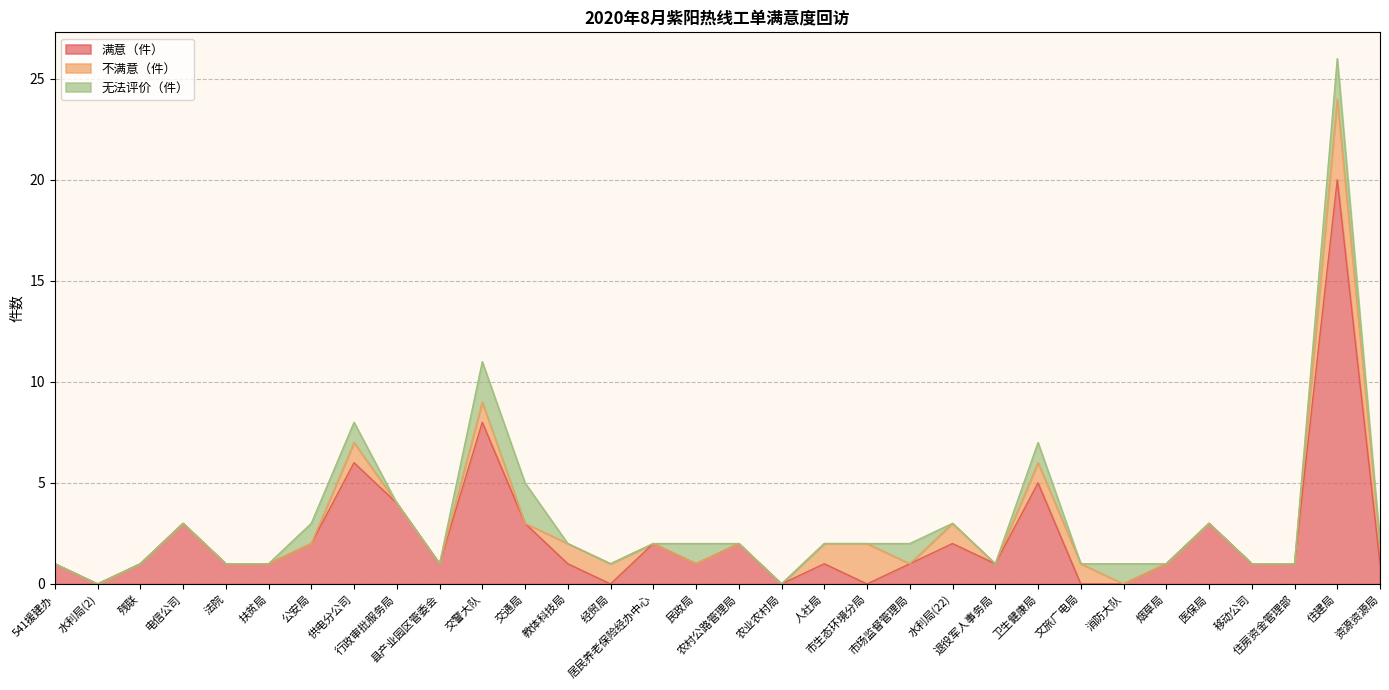

Is it true that 满意（件） equals 0 at 民政局?

False